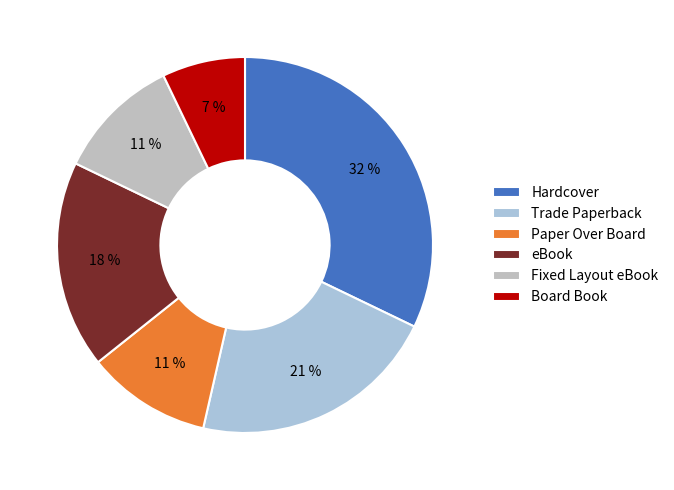

Which slice is the smallest?

Board Book